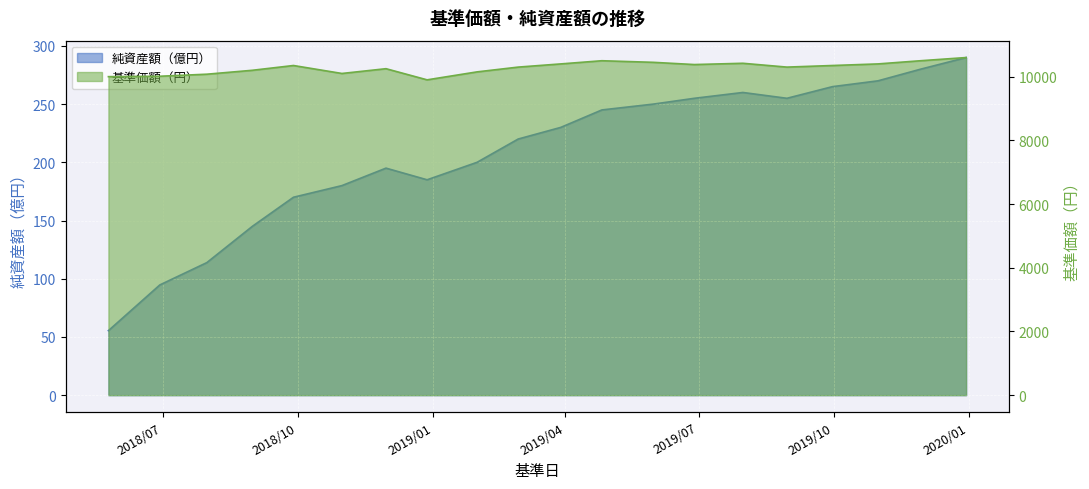

Reading left to right, transcribe all the data shown in this chart.

純資産額（億円）: 2018/05/25=55.4	2018/06/29=94.7	2018/07/31=113.8	2018/08/31=145.0	2018/09/28=170.0	2018/10/31=180.0	2018/11/30=195.0	2018/12/28=185.0	2019/01/31=200.0	2019/02/28=220.0	2019/03/29=230.0	2019/04/26=245.0	2019/05/31=250.0	2019/06/28=255.0	2019/07/31=260.0	2019/08/30=255.0	2019/09/30=265.0	2019/10/31=270.0	2019/11/29=280.0	2019/12/30=290.0
基準価額（円）: 2018/05/25=10000.0	2018/06/29=10013.0	2018/07/31=10077.0	2018/08/31=10200.0	2018/09/28=10350.0	2018/10/31=10100.0	2018/11/30=10250.0	2018/12/28=9900.0	2019/01/31=10150.0	2019/02/28=10300.0	2019/03/29=10400.0	2019/04/26=10500.0	2019/05/31=10450.0	2019/06/28=10380.0	2019/07/31=10420.0	2019/08/30=10300.0	2019/09/30=10350.0	2019/10/31=10400.0	2019/11/29=10500.0	2019/12/30=10600.0